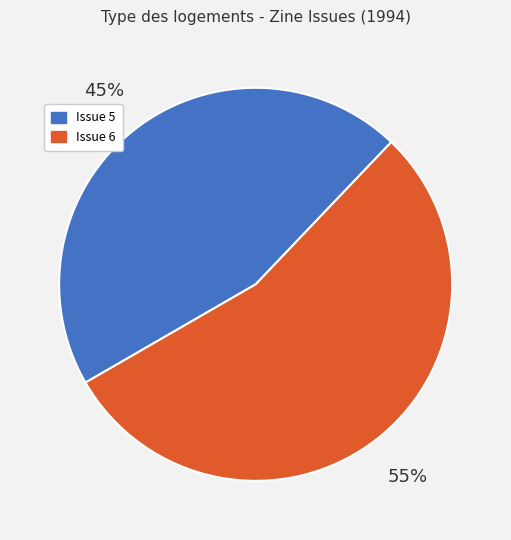

To the nearest percent, what portion does Issue 5 represent?

45%